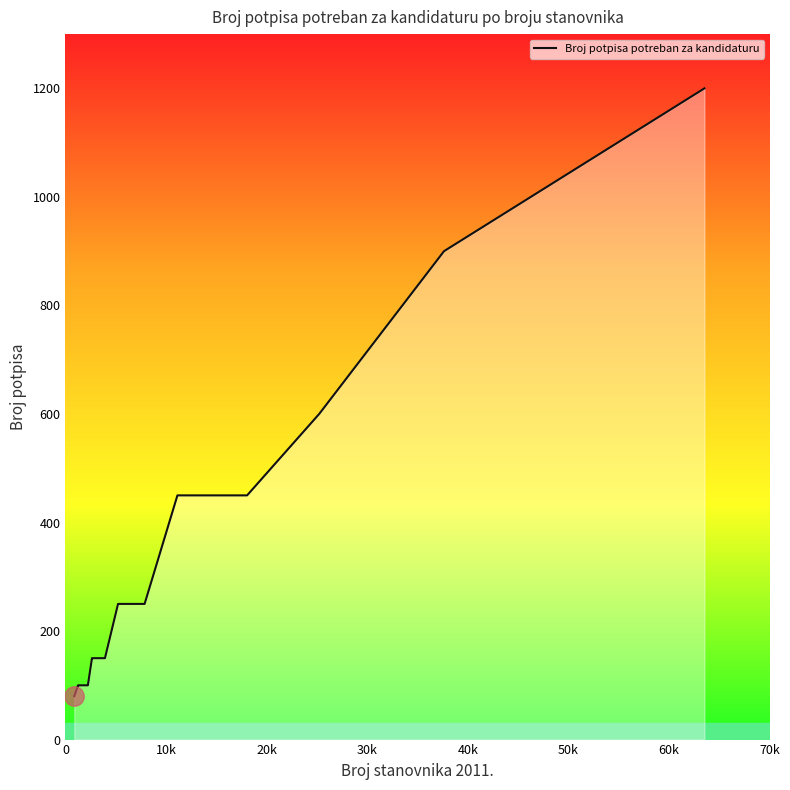

What is the difference between the maximum and minimum values?

1120